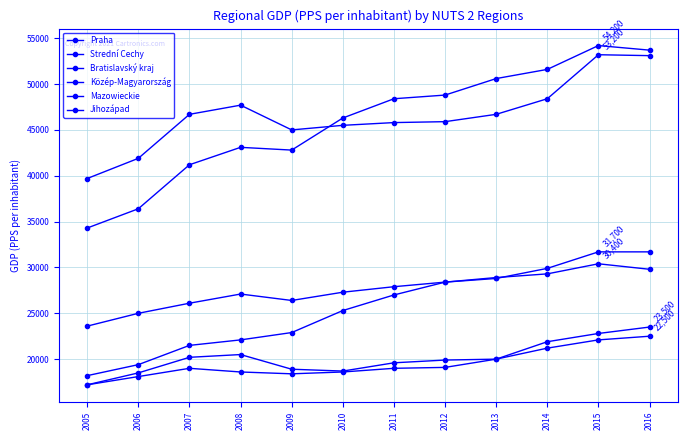

True or false: Jihozápad and Strední Cechy intersect in this chart.

False